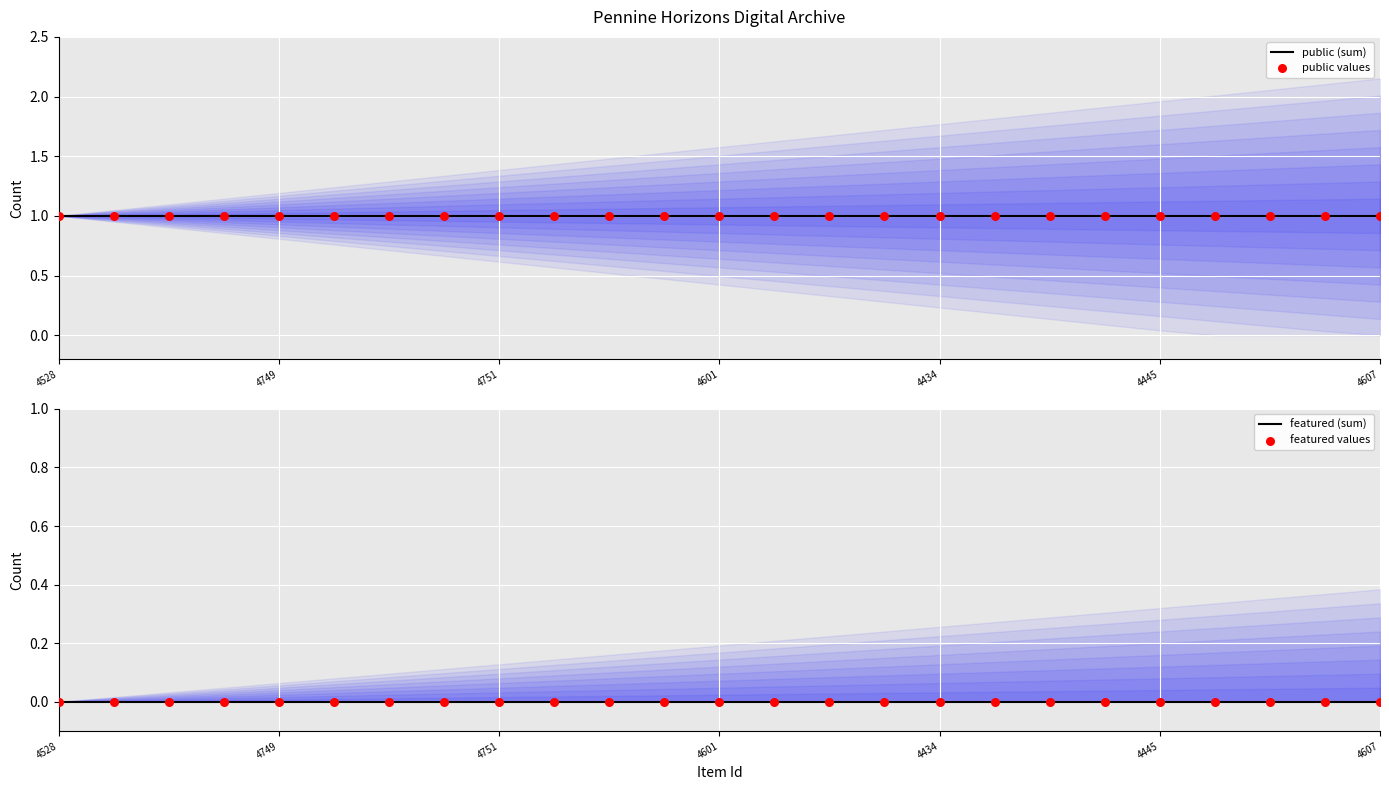

Which series contains the highest Y value?

public (sum)